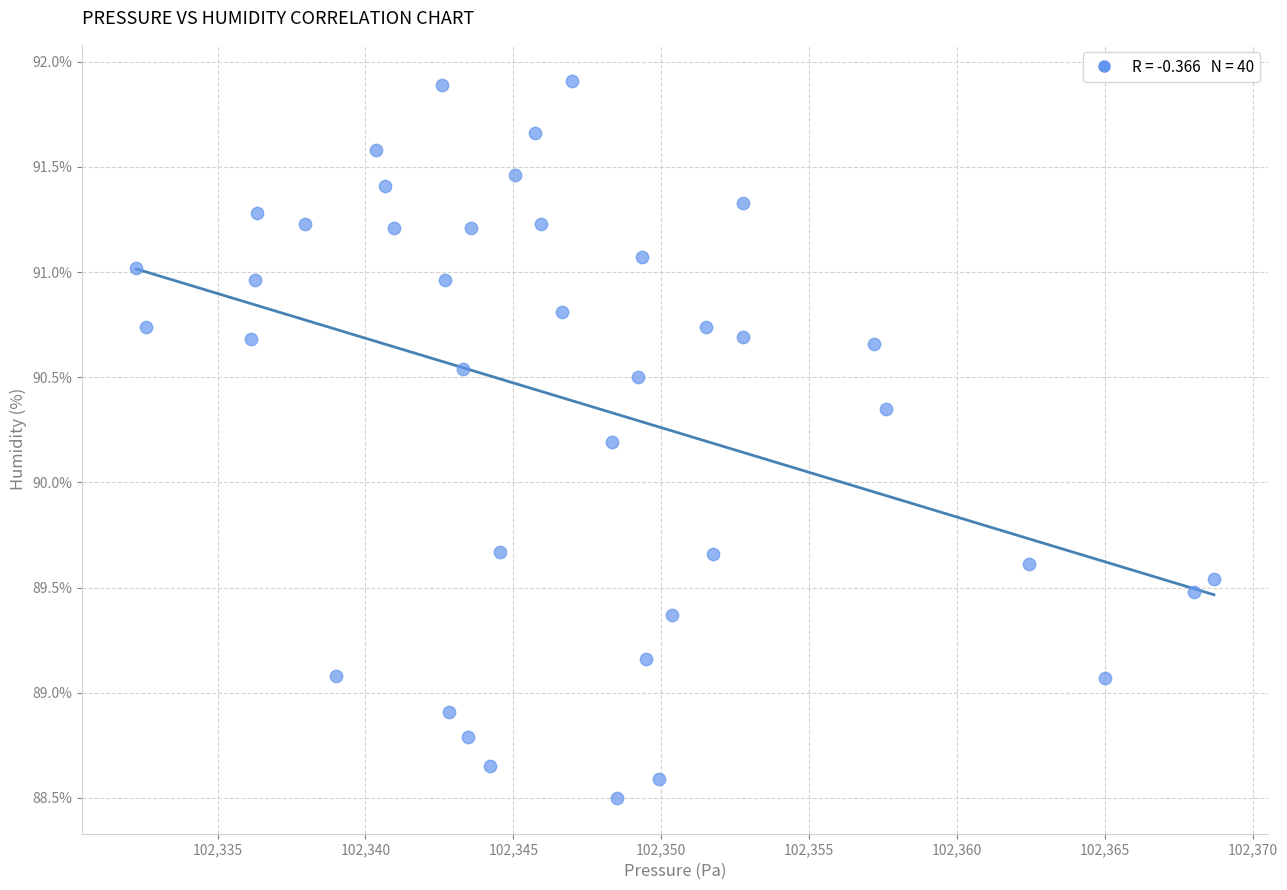

What Y value in the scatter plot is closest to 90?

90.2